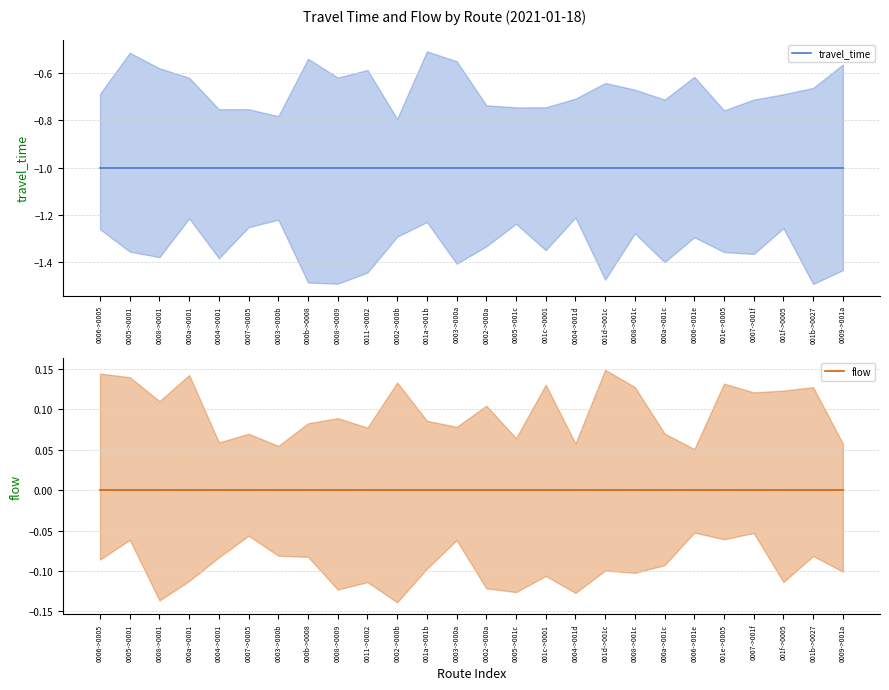

Does the chart have visible grid lines?

Yes